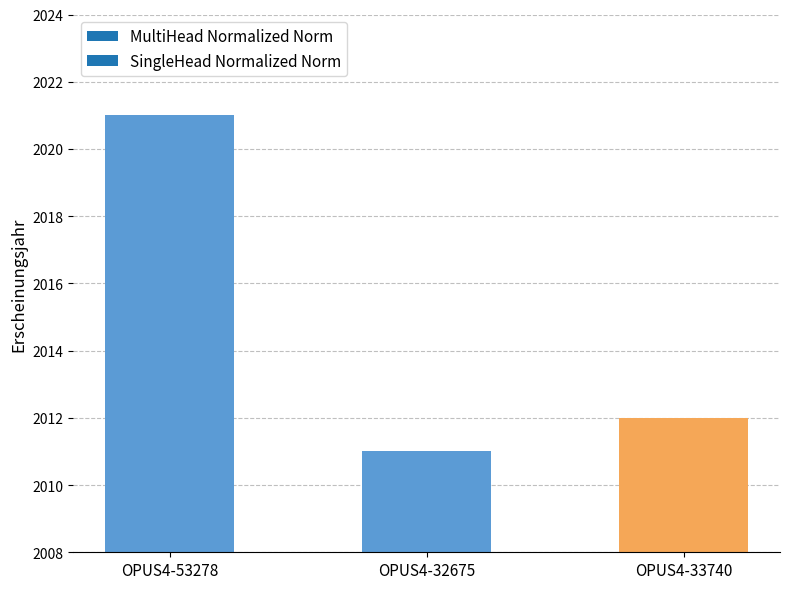

How many values are below 2012?

1